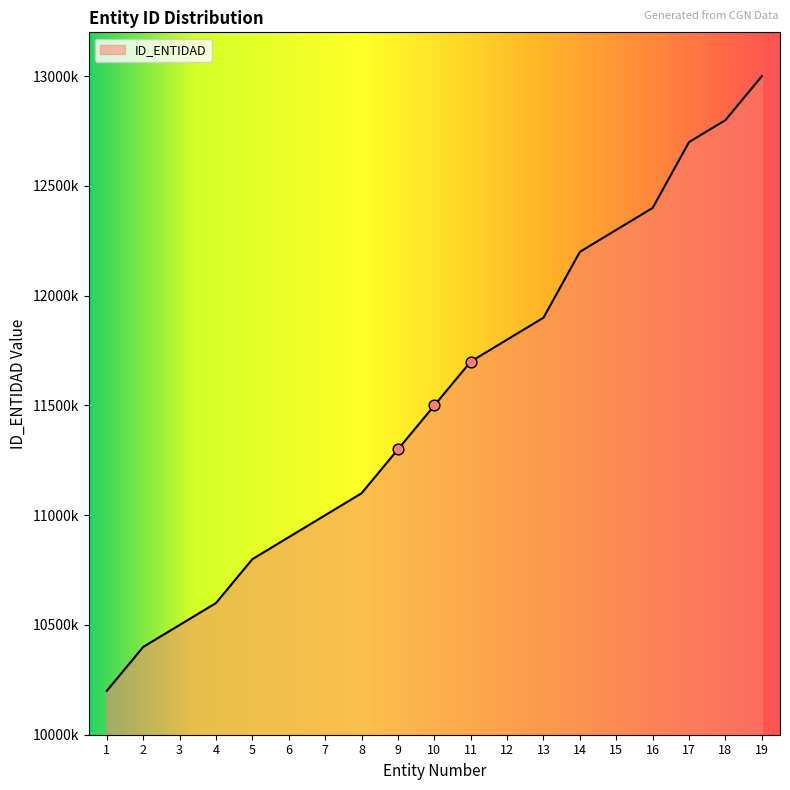

What is the change in value from 3 to 19?

+2500000